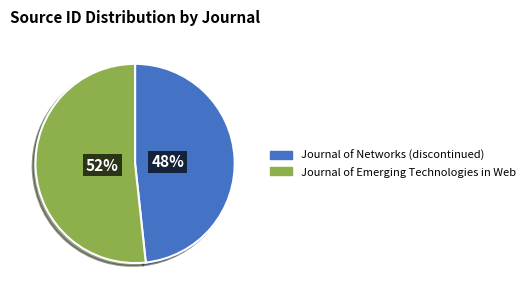

Count the number of slices in the pie.

2